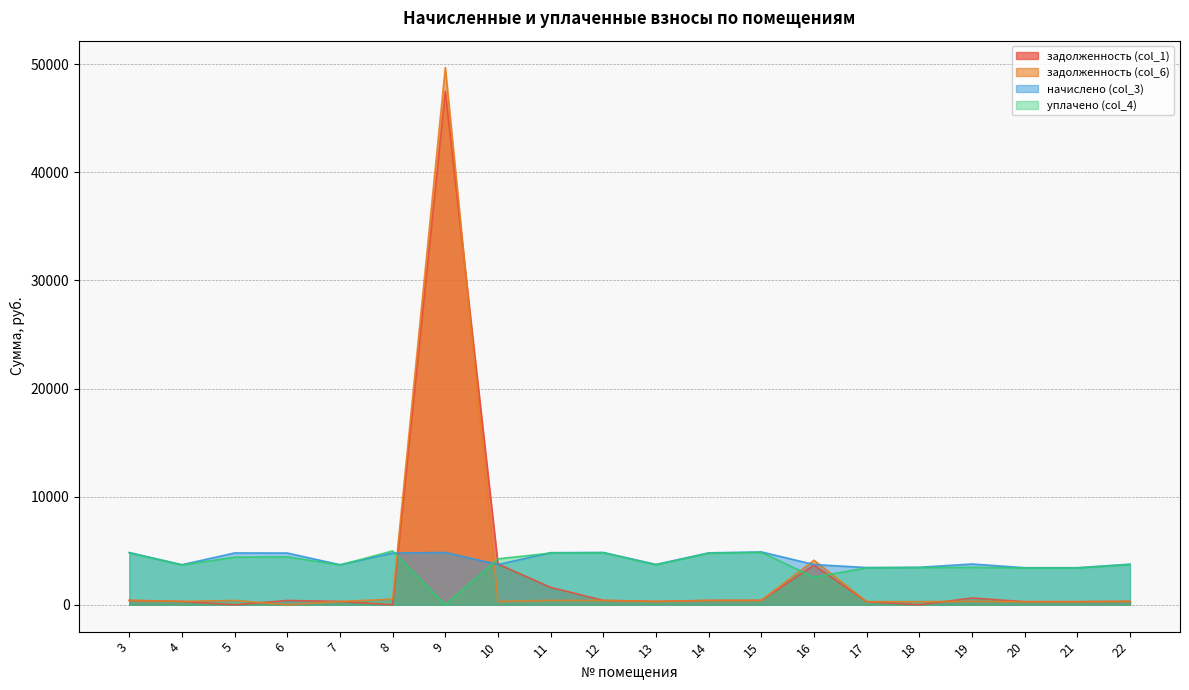

The value of задолженность (col_1) at 20 is 285.7. True or false?

True